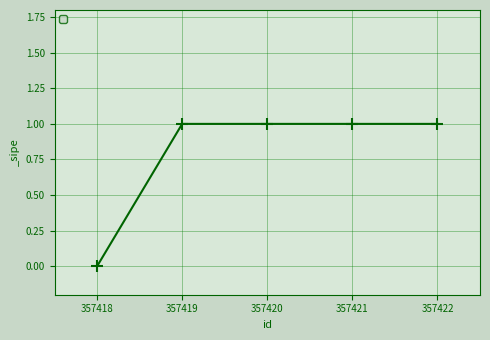

What is the average value?

1